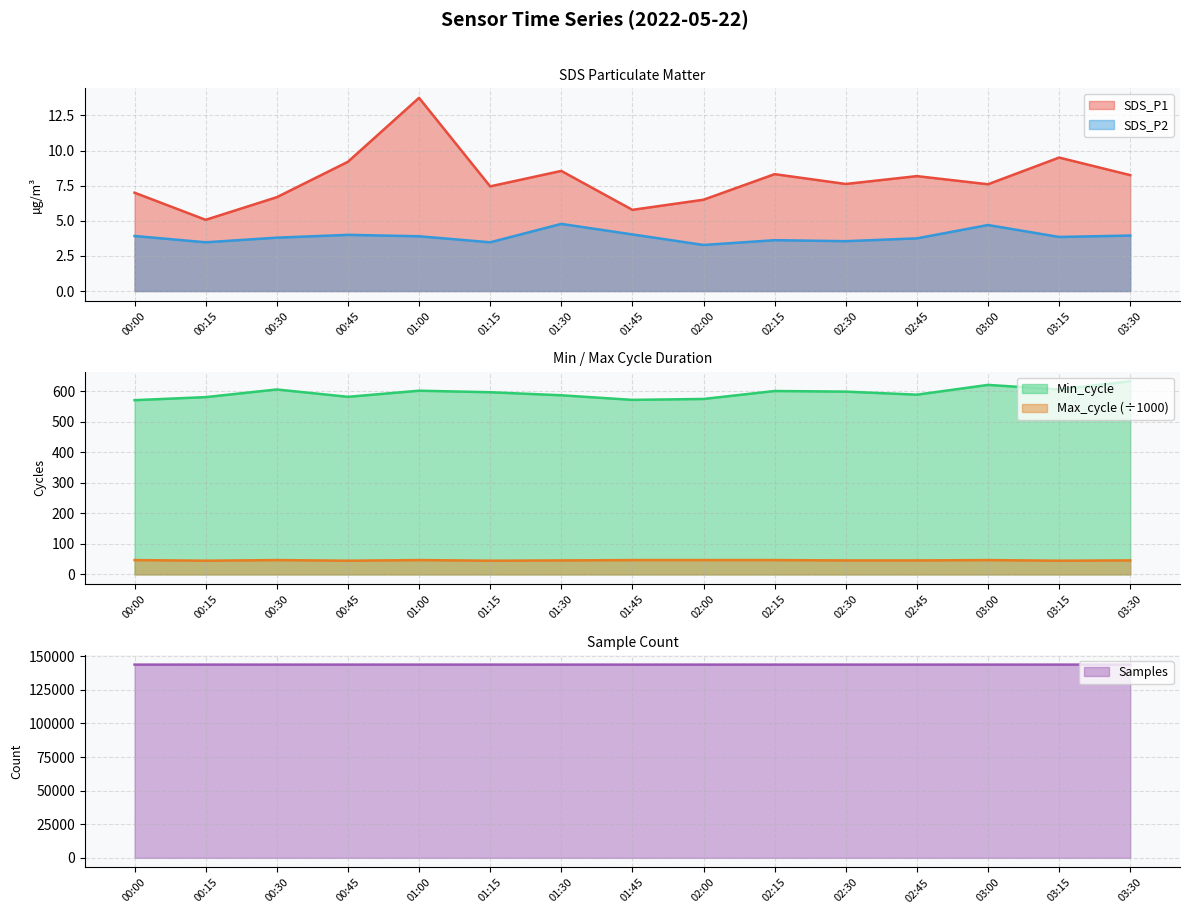

What value does the SDS_P2 series have at 01:15?

3.5